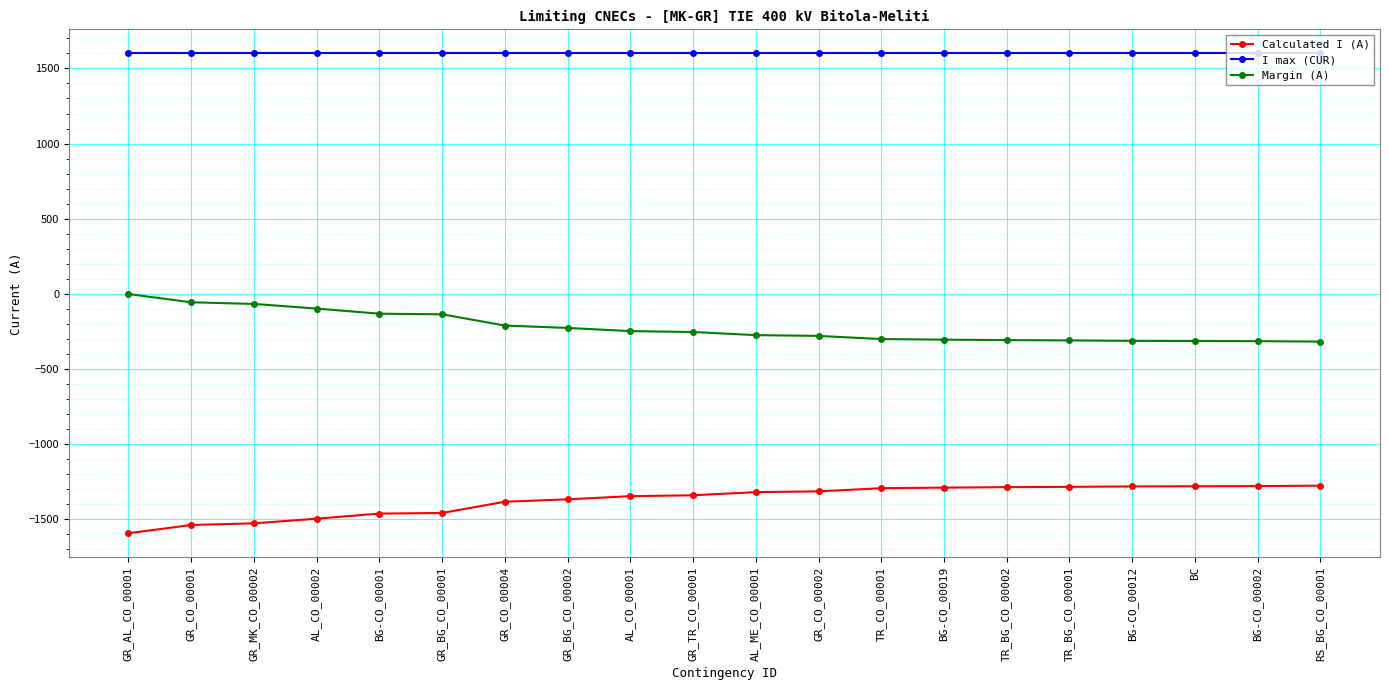

What is the minimum value for Margin (A)?

-320